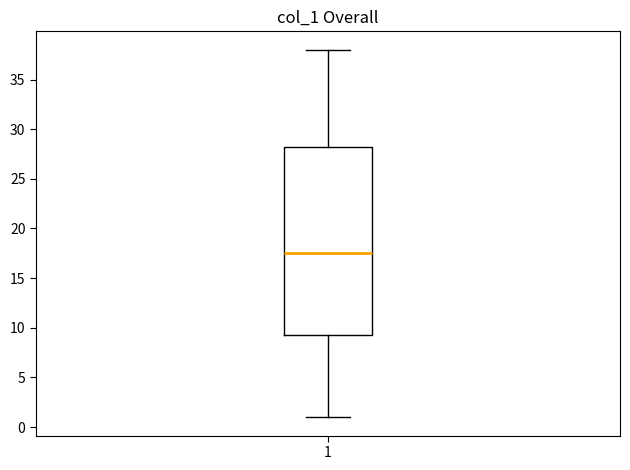

Transcribe this box plot: give where the median line is, the range the box spans, and where the two whiskers end, as read against the y-axis. The values are not printed on the chart, so give them approximately, as read against the axis.

median 17.5, box 9.5 to 28.5, whiskers 1.0 to 38.0